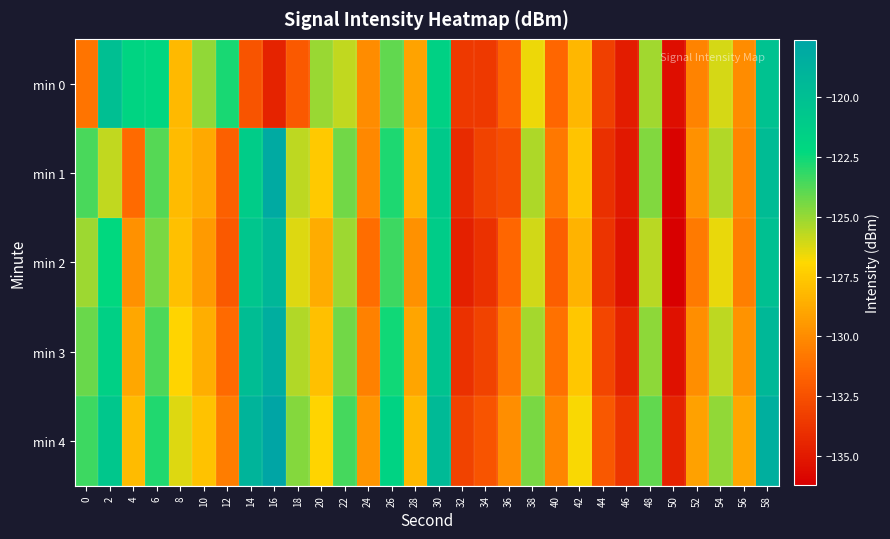

Reading left to right, extract all data points from this chart.

min 0: 0=-131.0	2=-120.0	4=-121.9	6=-122.0	8=-128.1	10=-124.9	12=-122.7	14=-132.3	16=-134.6	18=-132.1	20=-125.0	22=-125.8	24=-130.0	26=-124.0	28=-129.1	30=-121.6	32=-133.5	34=-133.6	36=-131.7	38=-126.6	40=-131.5	42=-128.2	44=-133.3	46=-134.8	48=-125.2	50=-135.5	52=-130.3	54=-126.1	56=-130.0	58=-120.2
min 1: 0=-123.6	2=-125.8	4=-131.4	6=-123.8	8=-128.1	10=-128.9	12=-131.8	14=-121.1	16=-118.1	18=-125.7	20=-127.5	22=-124.3	24=-130.1	26=-122.8	28=-128.5	30=-120.9	32=-134.2	34=-133.1	36=-132.6	38=-125.4	40=-130.8	42=-127.7	44=-134.0	46=-135.1	48=-124.6	50=-136.0	52=-129.8	54=-125.5	56=-130.2	58=-119.7
min 2: 0=-125.1	2=-122.3	4=-129.8	6=-124.5	8=-127.9	10=-129.4	12=-132.1	14=-120.6	16=-119.2	18=-126.3	20=-128.7	22=-125.1	24=-131.2	26=-123.4	28=-129.8	30=-121.1	32=-134.7	34=-133.9	36=-131.5	38=-126.1	40=-131.9	42=-128.4	44=-133.8	46=-135.3	48=-125.6	50=-136.2	52=-130.7	54=-126.5	56=-130.5	58=-120.1
min 3: 0=-124.2	2=-121.5	4=-128.9	6=-123.7	8=-127.1	10=-128.6	12=-131.4	14=-119.8	16=-118.4	18=-125.5	20=-127.9	22=-124.3	24=-130.4	26=-122.6	28=-129.0	30=-120.3	32=-133.9	34=-133.1	36=-130.7	38=-125.3	40=-131.1	42=-127.6	44=-133.0	46=-134.5	48=-124.8	50=-135.4	52=-129.9	54=-125.7	56=-129.7	58=-119.3
min 4: 0=-123.4	2=-120.7	4=-128.1	6=-122.9	8=-126.3	10=-127.8	12=-130.6	14=-119.0	16=-117.6	18=-124.7	20=-127.1	22=-123.5	24=-129.6	26=-121.8	28=-128.2	30=-119.5	32=-133.1	34=-132.3	36=-129.9	38=-124.5	40=-130.3	42=-126.8	44=-132.2	46=-133.7	48=-124.0	50=-134.6	52=-129.1	54=-124.9	56=-128.9	58=-118.5